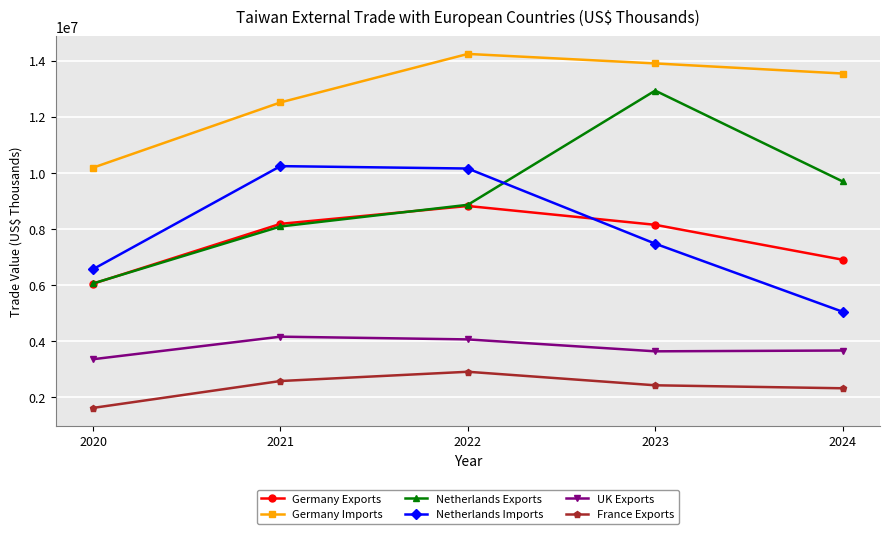

What is the difference between the highest and lowest values at 2020?

8570805